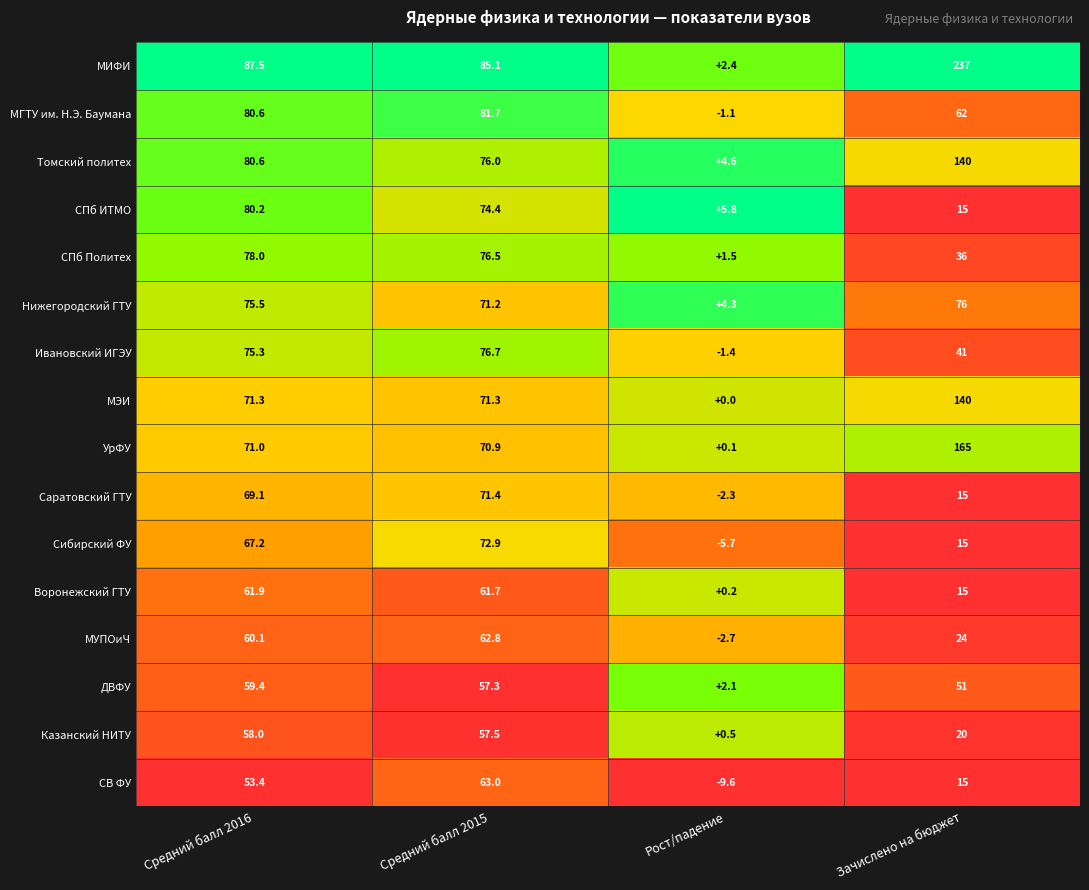

Which series has the widest spread of values?

МИФИ